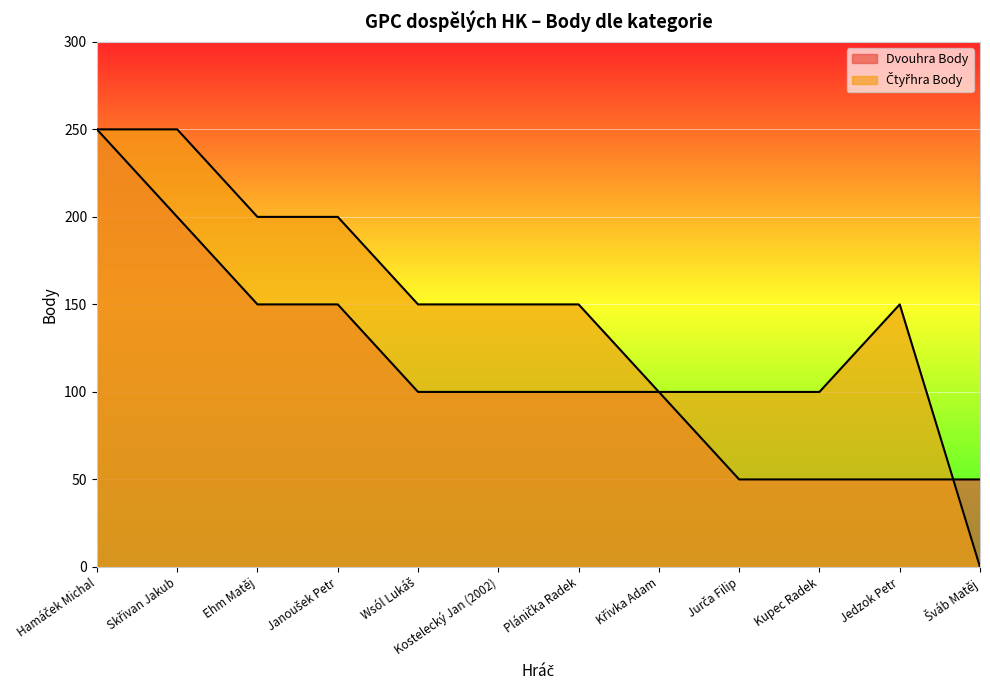

What is the sum of the Čtyřhra Body values at Křivka Adam and Ehm Matěj?

300